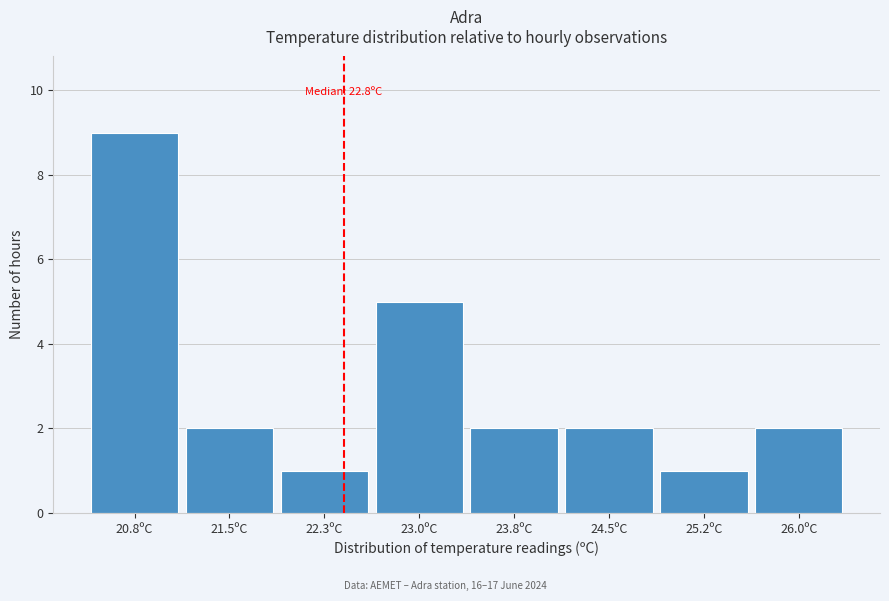

Reading left to right, extract all data points from this chart.

9	2	1	5	2	2	1	2